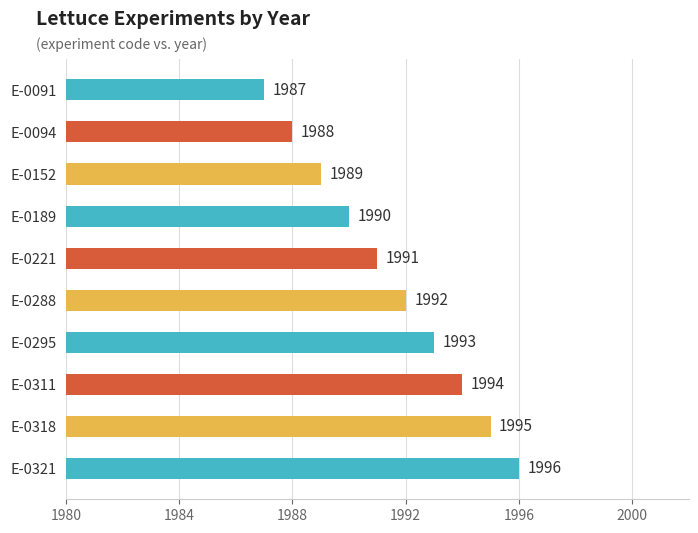

What is the average value?

1992